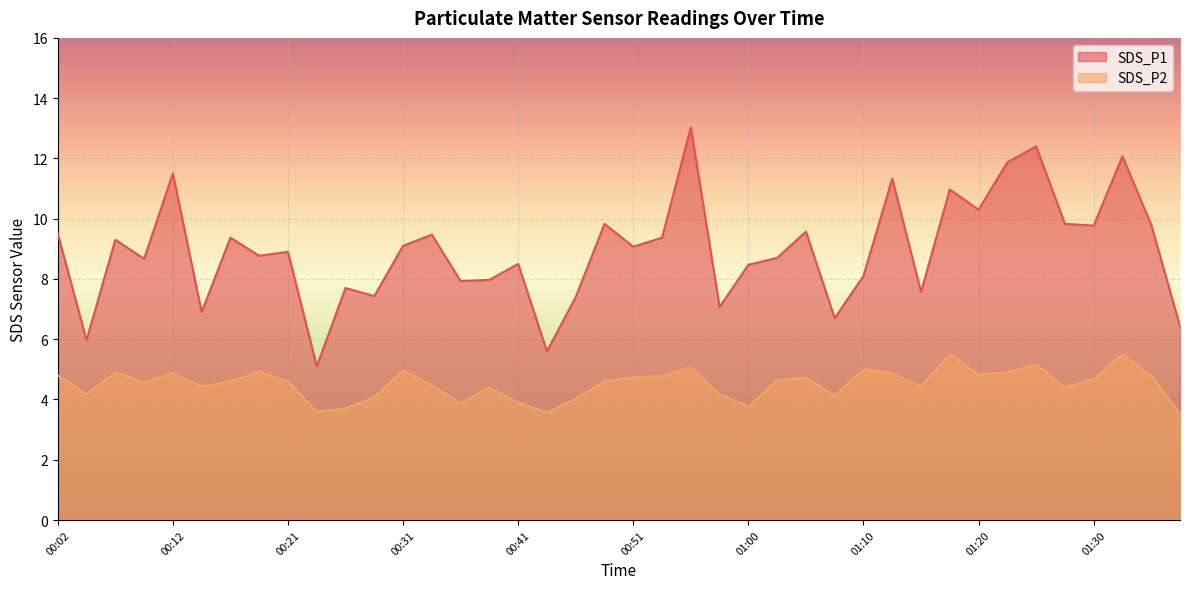

At which category is the sum across all series the highest?

00:55